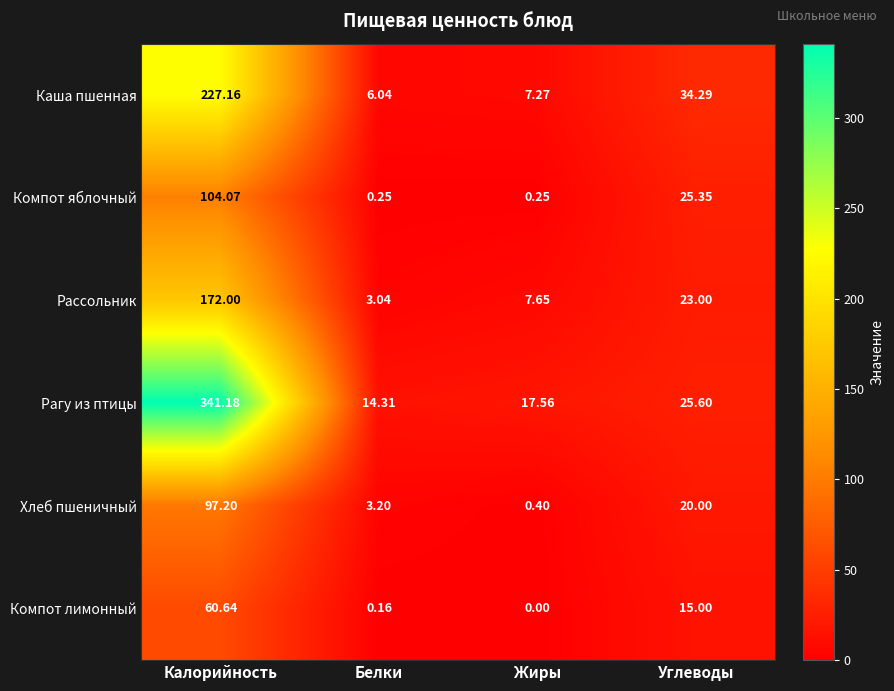

At which label is Хлеб пшеничный closest to 48?

Углеводы